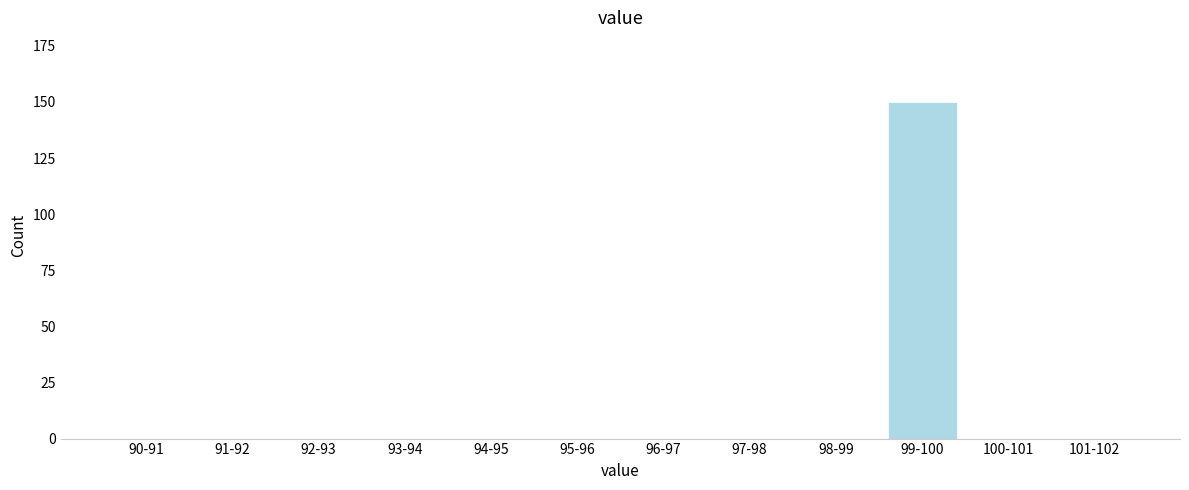

Reading right to left, transcribe all the data shown in this chart.

101-102=0	100-101=0	99-100=150	98-99=0	97-98=0	96-97=0	95-96=0	94-95=0	93-94=0	92-93=0	91-92=0	90-91=0